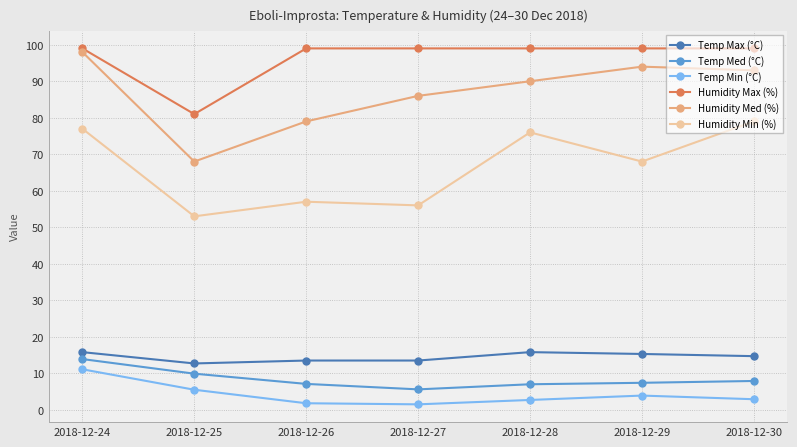

True or false: Temp Max (°C) and Temp Min (°C) cross at least once.

False